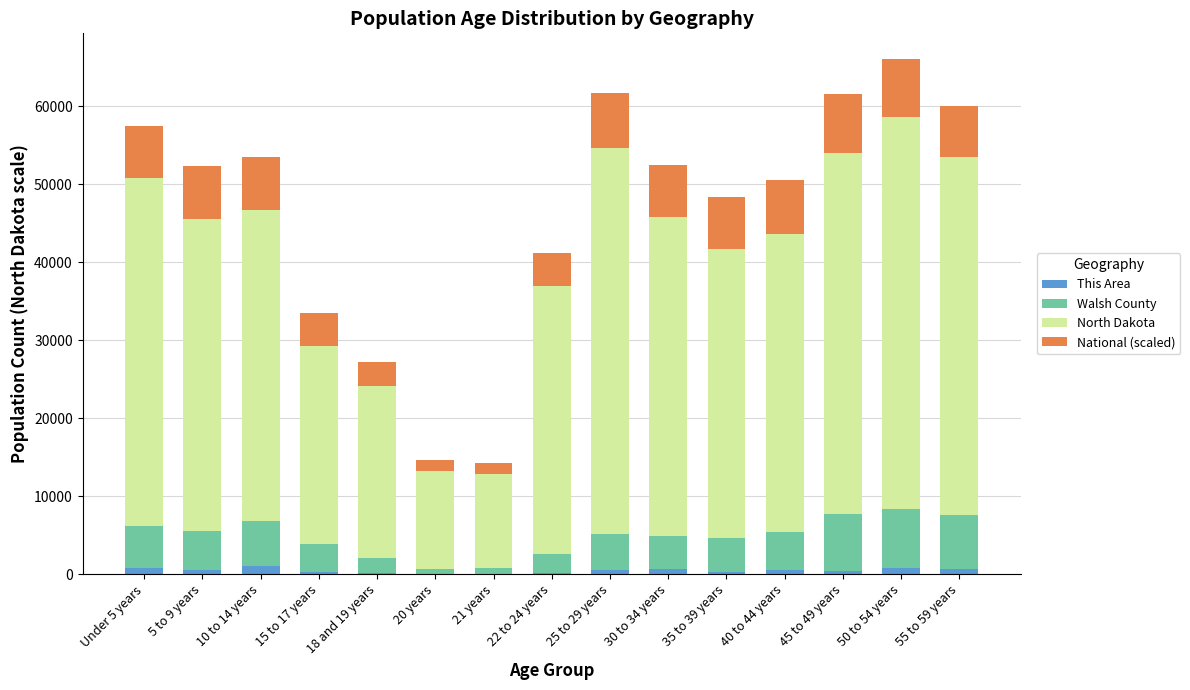

What are all the series names shown in the legend?

This Area, Walsh County, North Dakota, National (scaled)